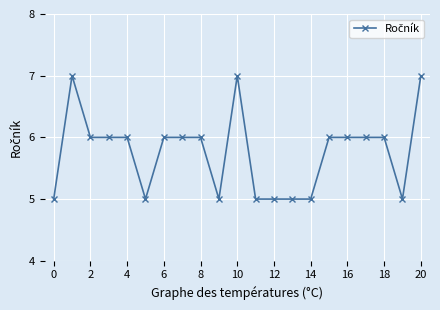

What is the smallest value displayed?

5